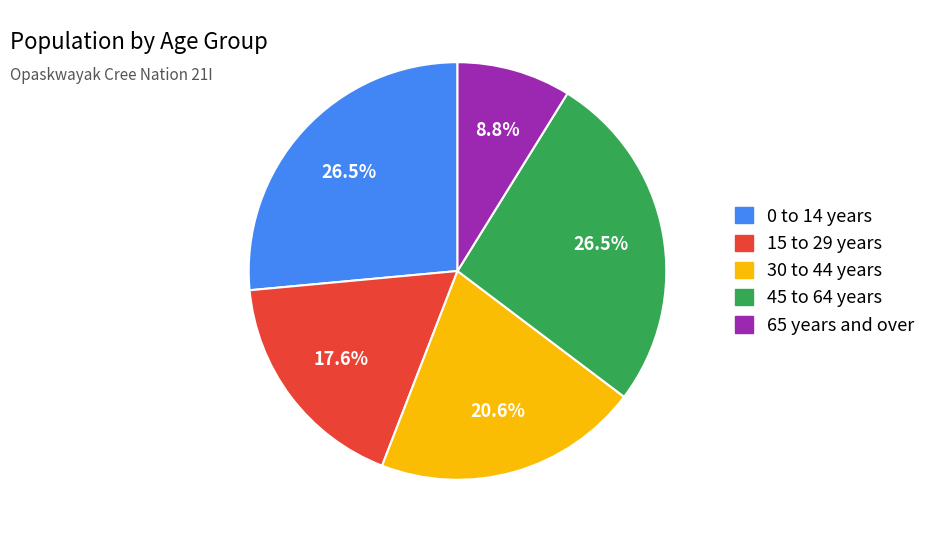

Does any single category account for the majority?

No